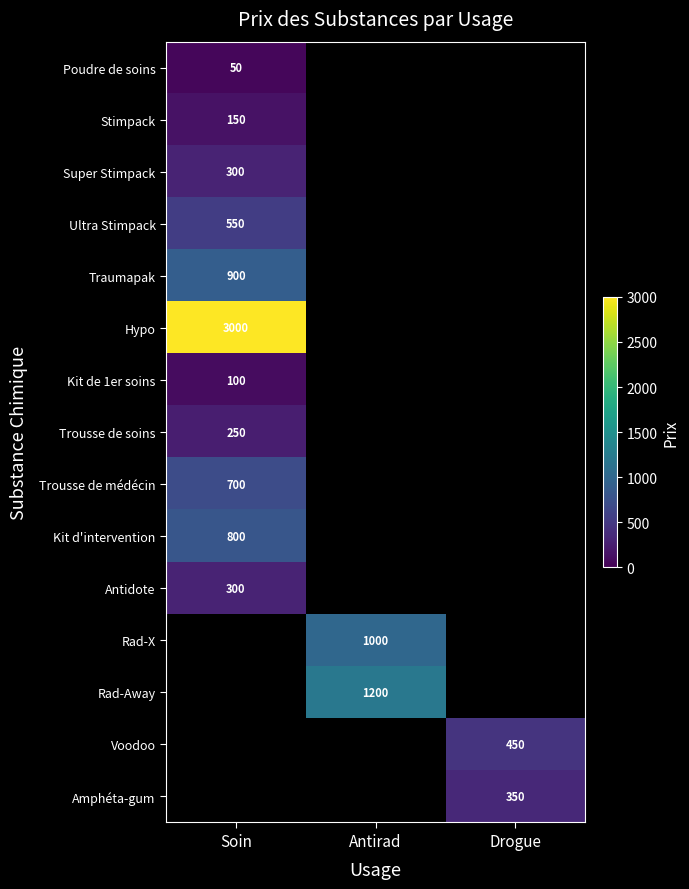

True or false: Kit d'intervention has a value of 377 at Soin.

False